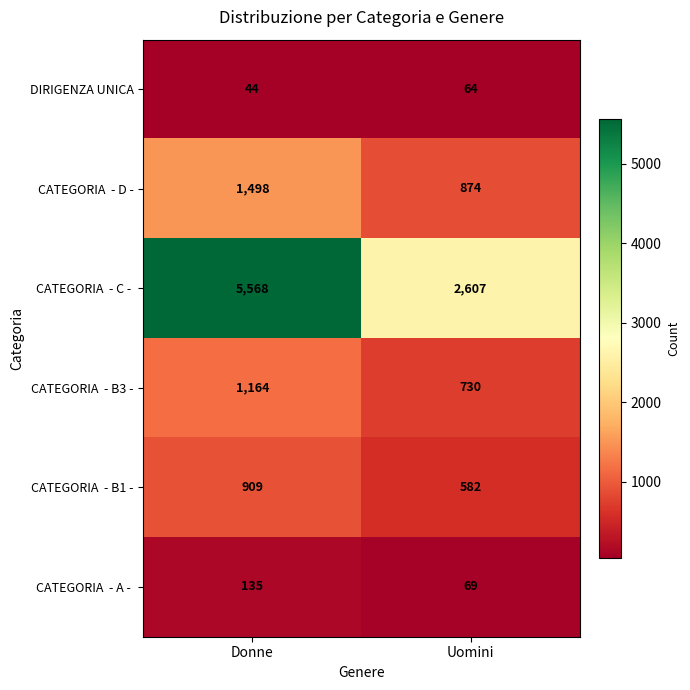

At which category is the sum across all series the highest?

Donne